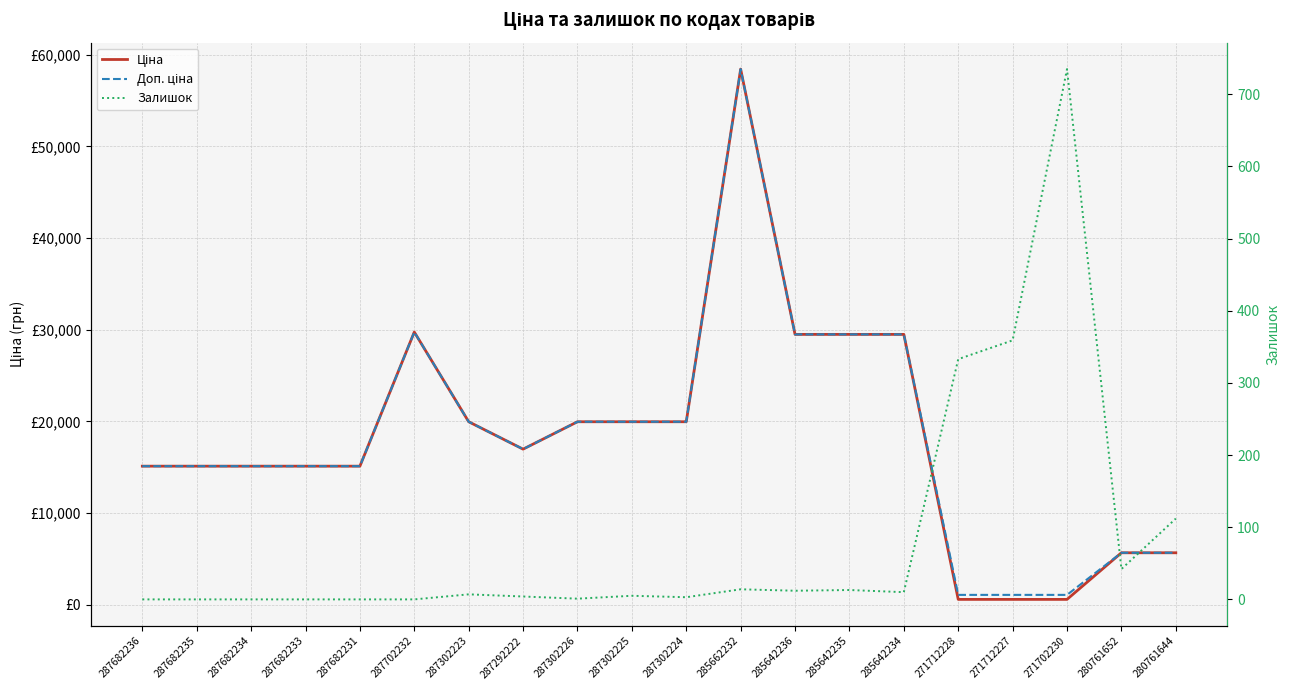

At which category is the sum across all series the highest?

285662232